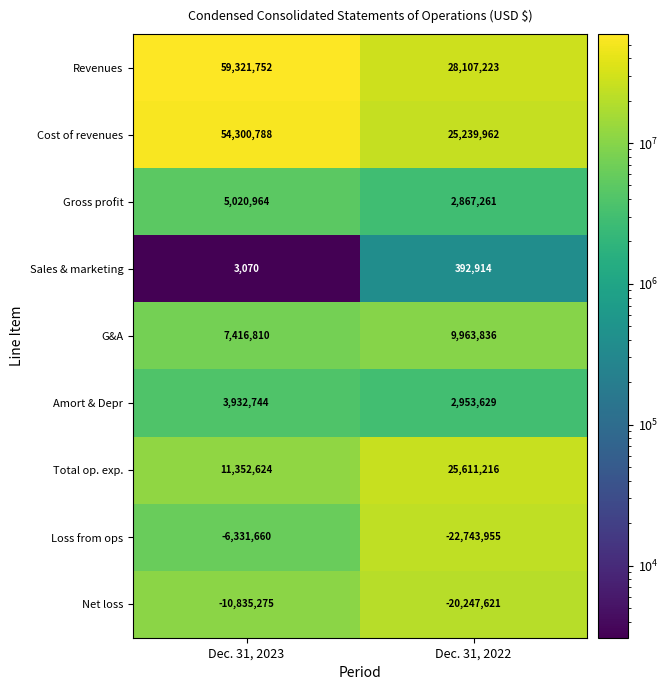

Which category has the lowest value in the Cost of revenues series?

Dec. 31, 2022